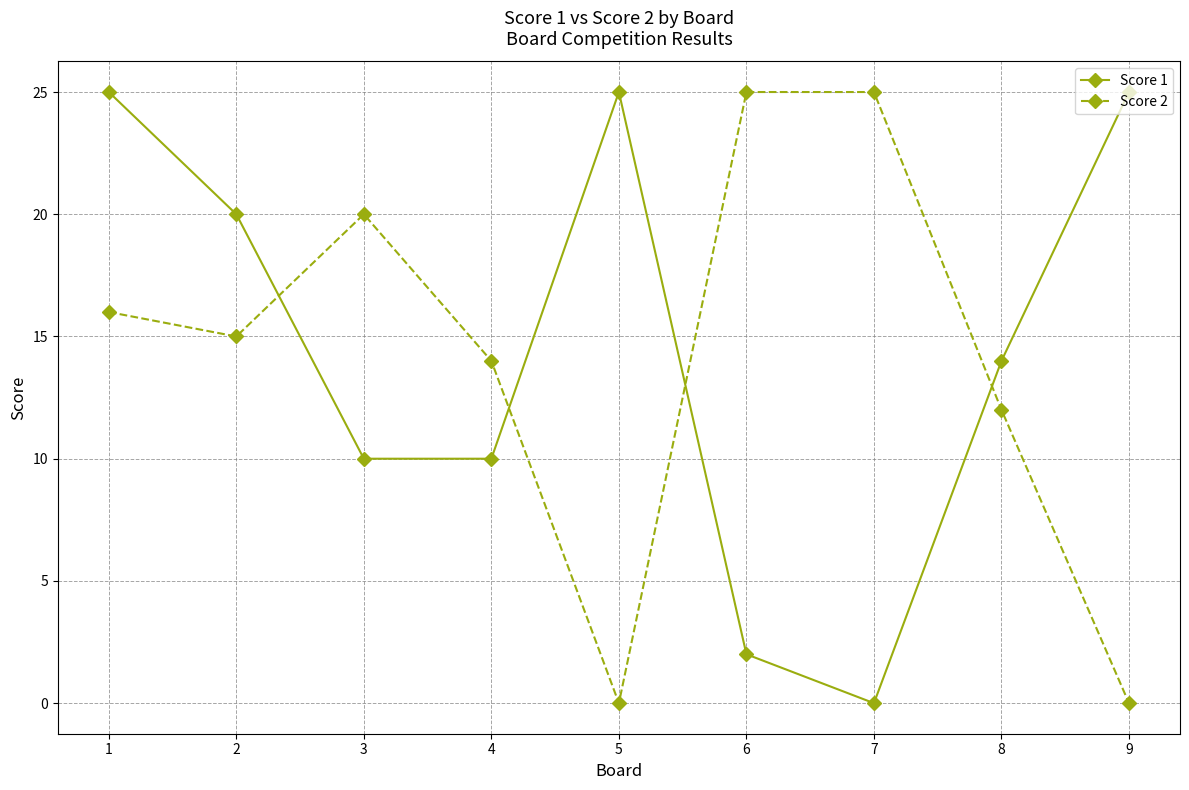

What is the total value across all series at 5?

25